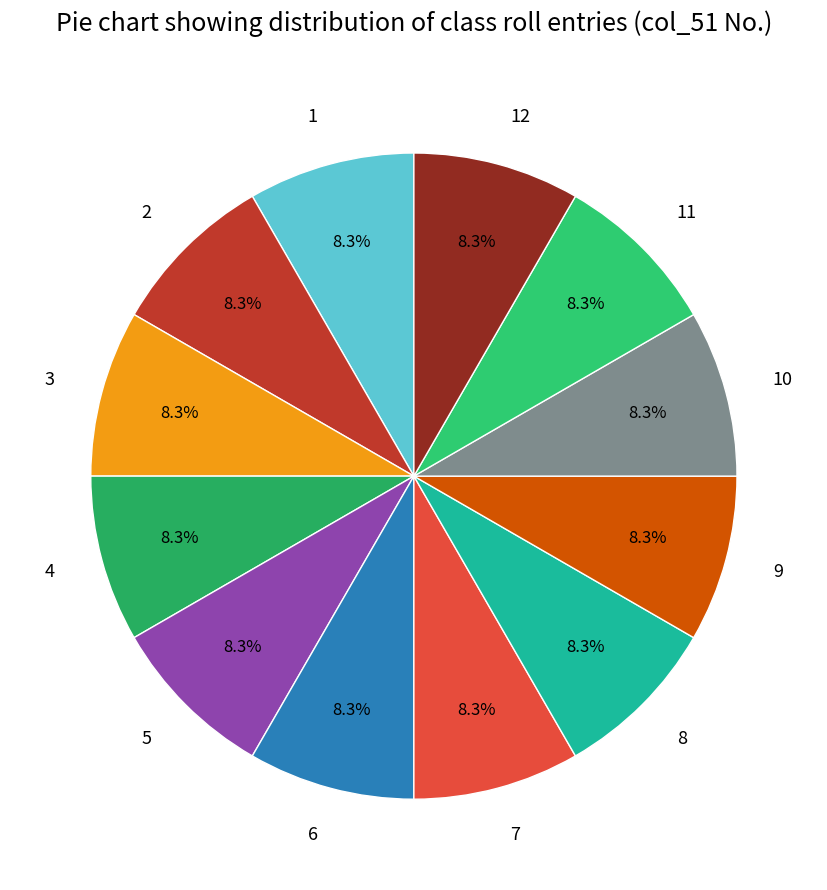

What portion of the pie excludes 7?

91.7%